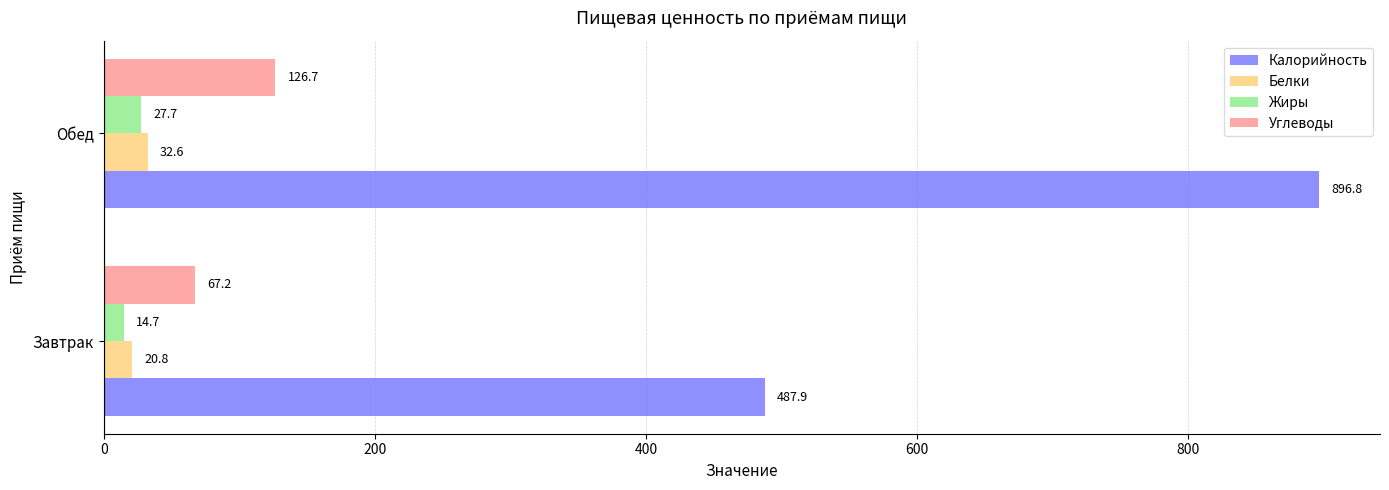

At how many categories does at least one series exceed 401?

2